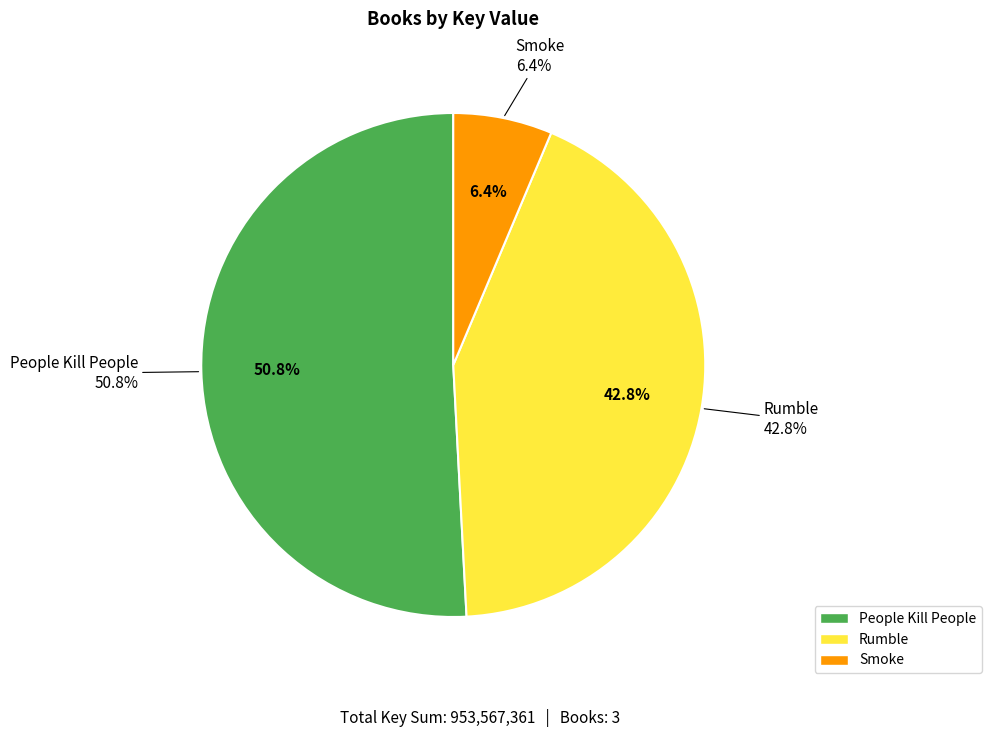

What is the change in value from People Kill People to Rumble?

-76628712